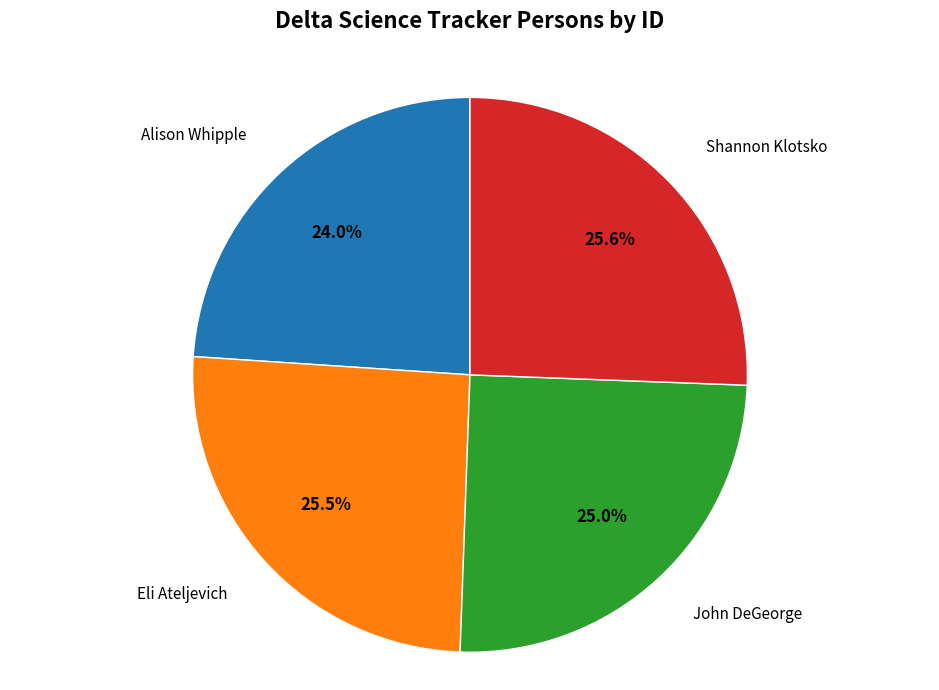

Is there any slice that represents more than half of the pie?

No